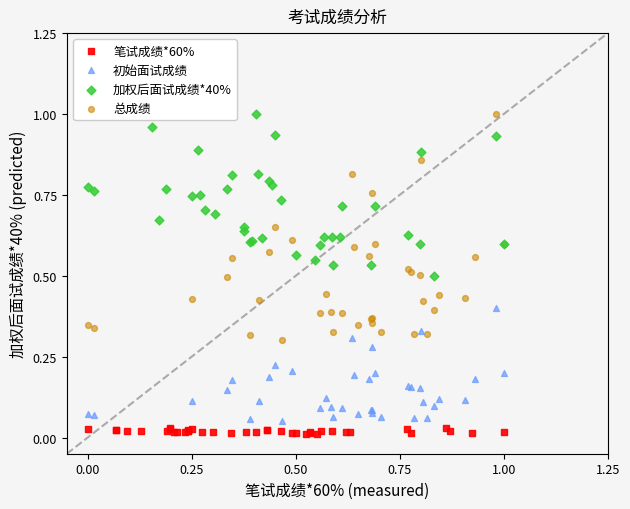

Which series has the largest Y range (max minus min)?

总成绩